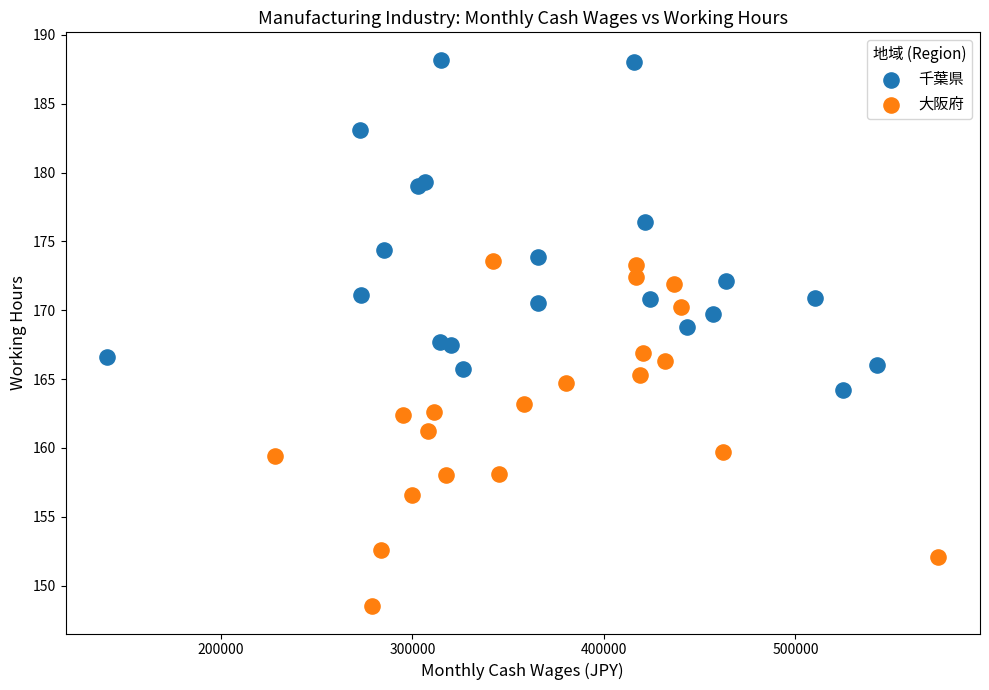

Which series contains the highest Y value?

千葉県